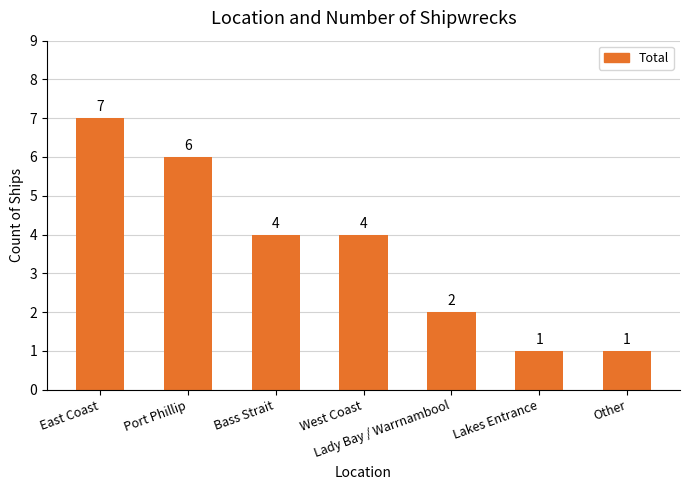

What is the minimum value shown in the chart?

1